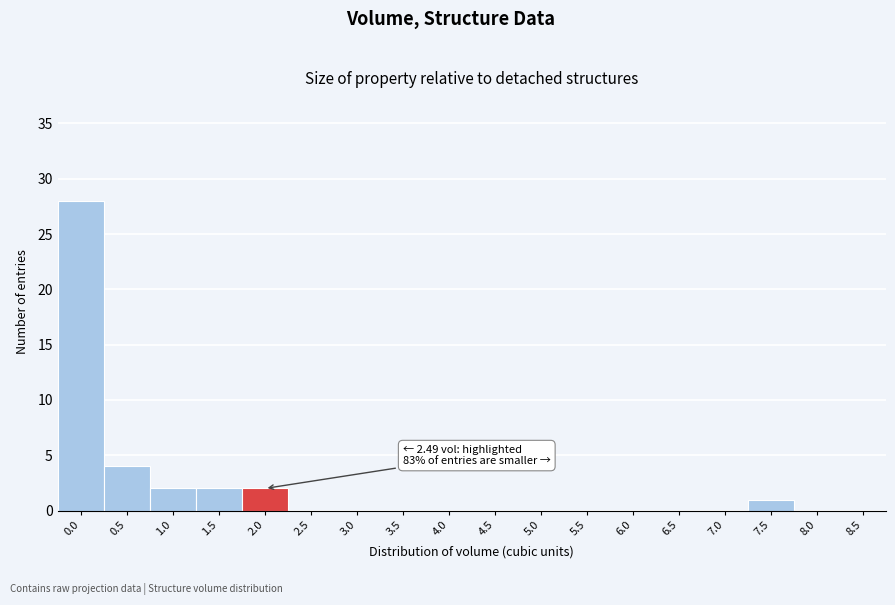

Reading left to right, list all the values displayed in this chart.

0.0=28	0.5=4	1.0=2	1.5=2	2.0=2	2.5=0	3.0=0	3.5=0	4.0=0	4.5=0	5.0=0	5.5=0	6.0=0	6.5=0	7.0=0	7.5=1	8.0=0	8.5=0